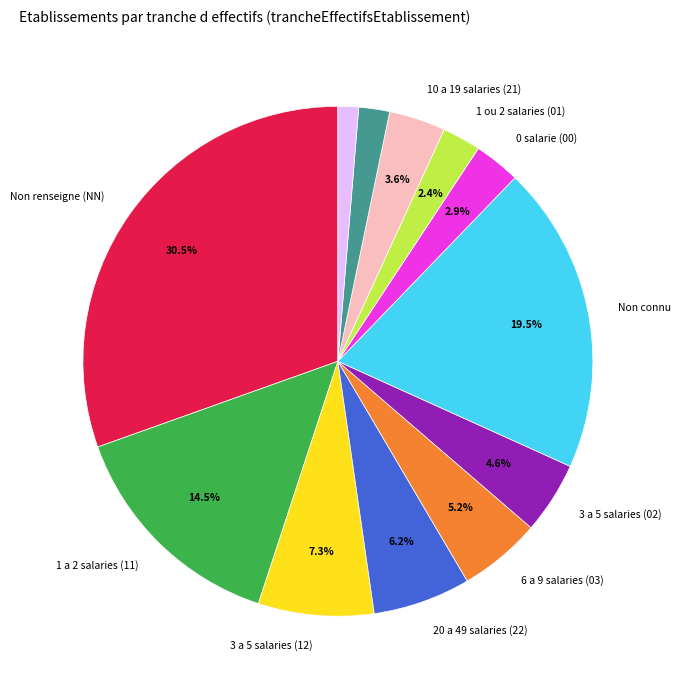

Is there any slice that represents more than half of the pie?

No